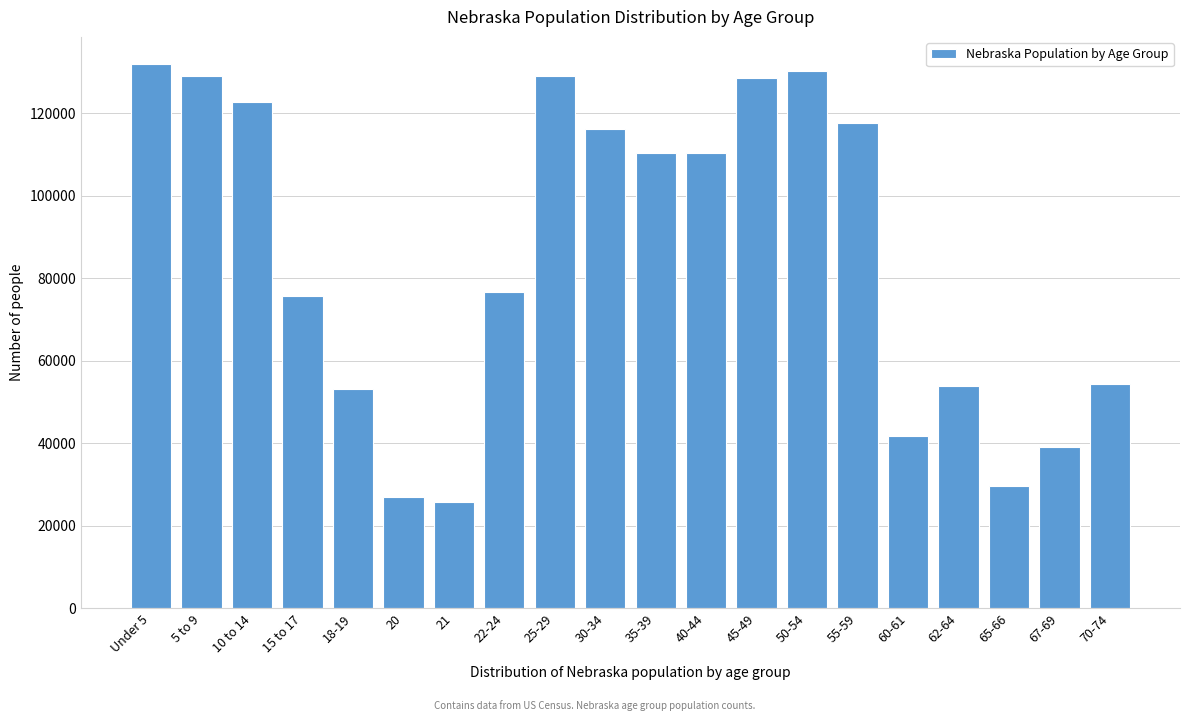

Is it true that the value at 60-61 is 41651?

True